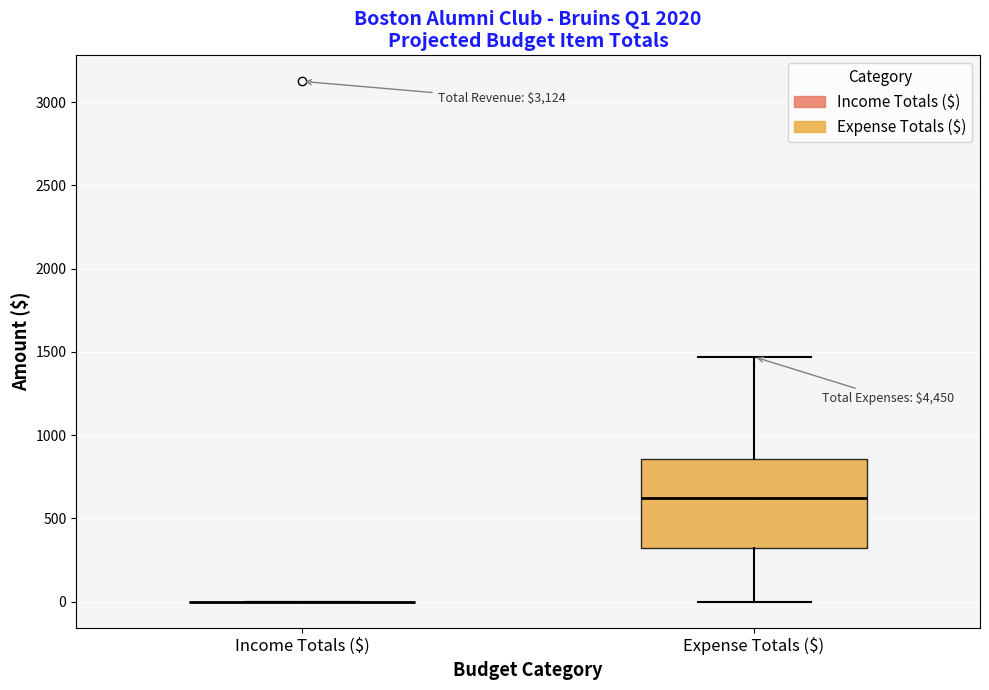

Reading left to right, transcribe this box plot: for each box, give where its median line is, the range the box spans, and where its two whiskers end, as read against the y-axis. The values are not printed on the chart, so give them approximately, as read against the axis.

Income Totals ($): box collapsed to a line at 0, whiskers 0 to 0
Expense Totals ($): median 600, box 350 to 850, whiskers 0 to 1450